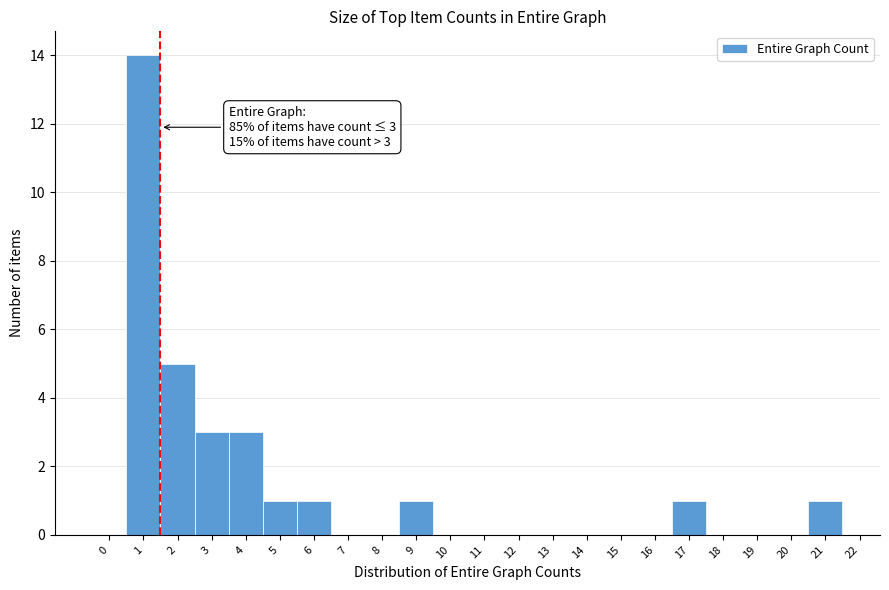

Reading right to left, list all the values displayed in this chart.

21=1	20=0	19=0	18=0	17=1	16=0	15=0	14=0	13=0	12=0	11=0	10=0	9=1	8=0	7=0	6=1	5=1	4=3	3=3	2=5	1=14	0=0